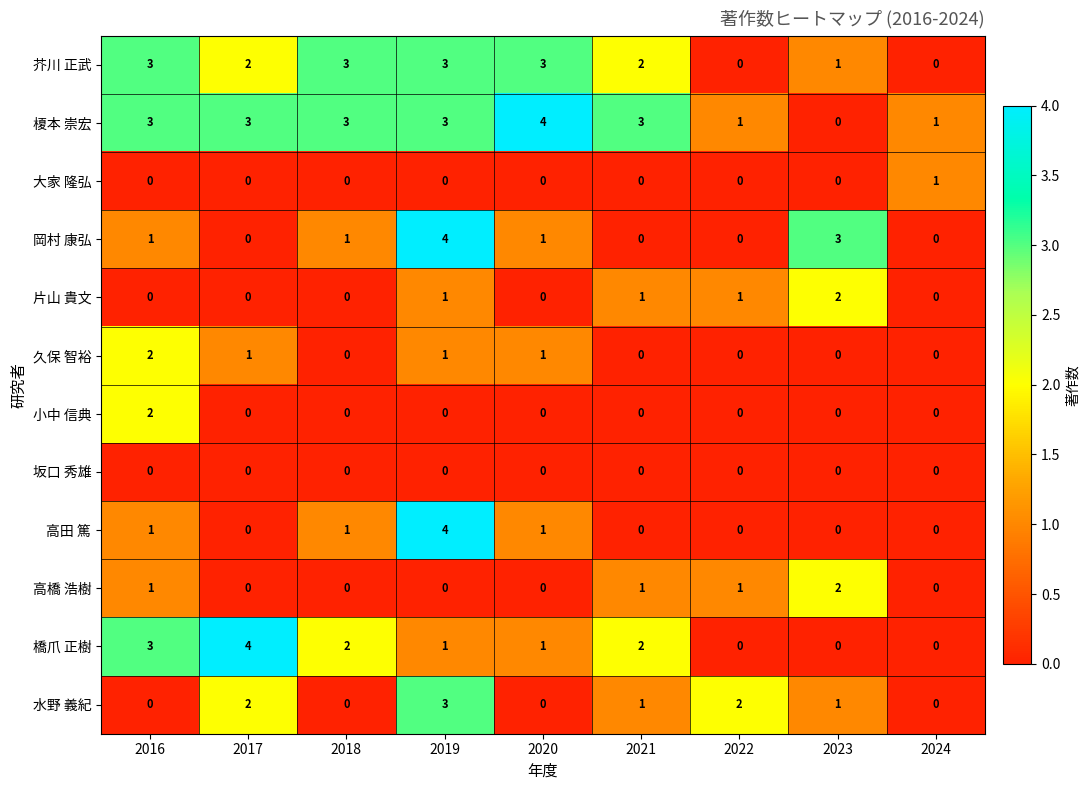

What is the total value across all series at 2016?

16